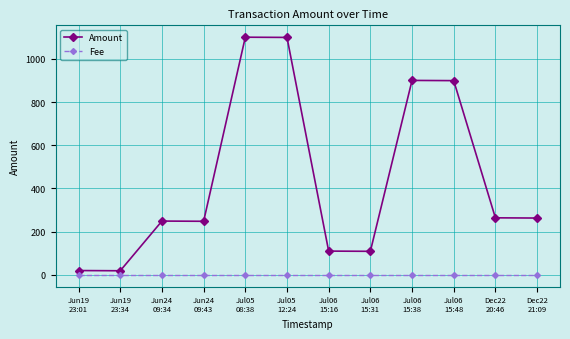

Which series has the largest total across all categories?

Amount